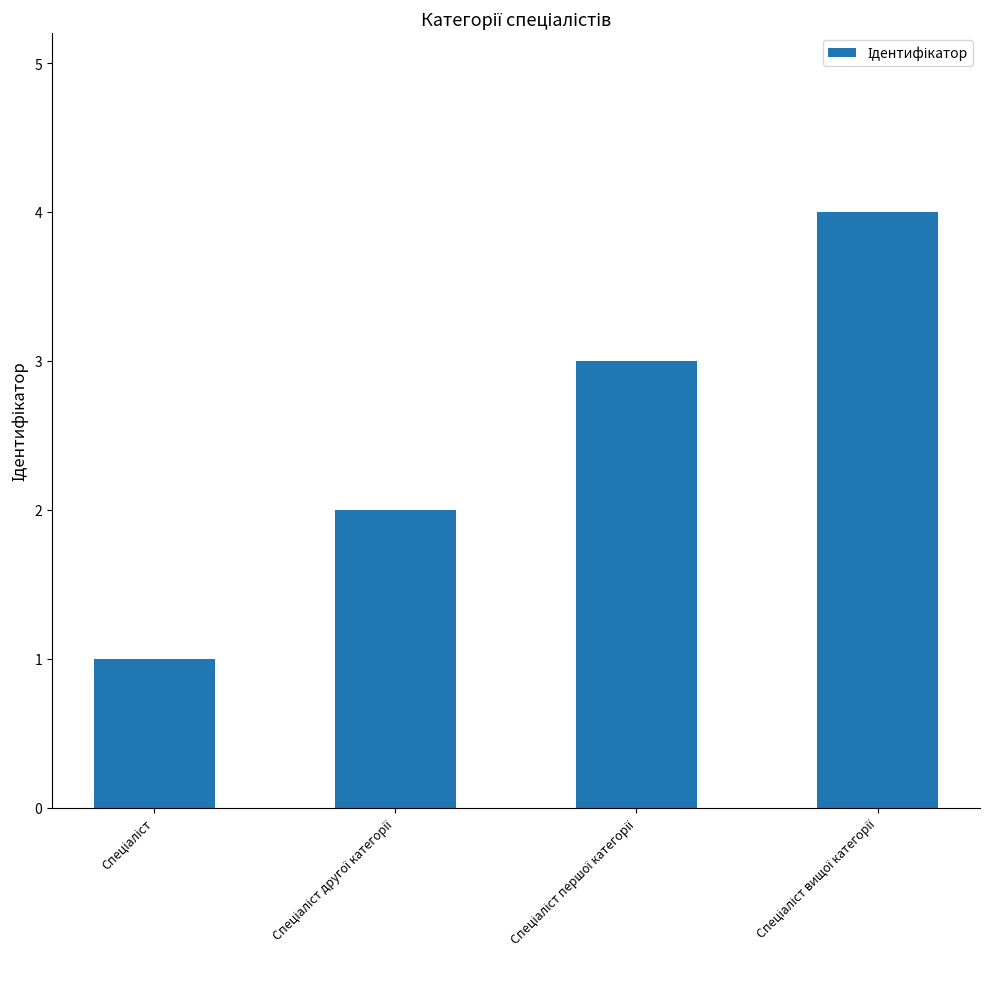

What is the greatest value displayed?

4